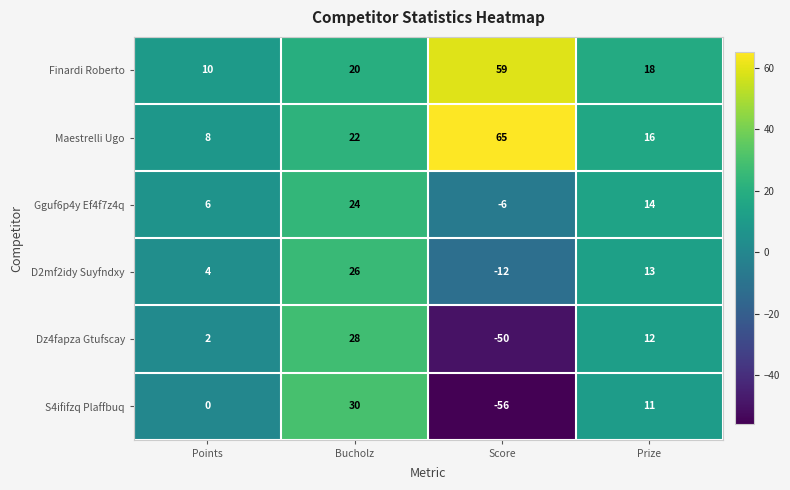

Which label corresponds to the largest value in the chart?

Score